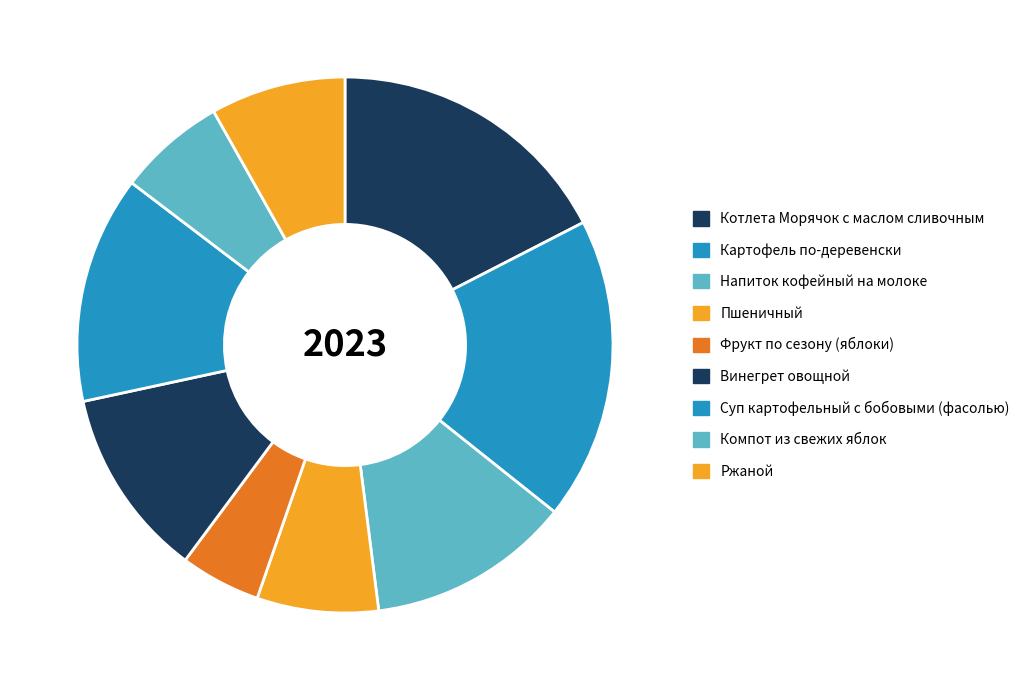

Is there any slice that represents more than half of the pie?

No